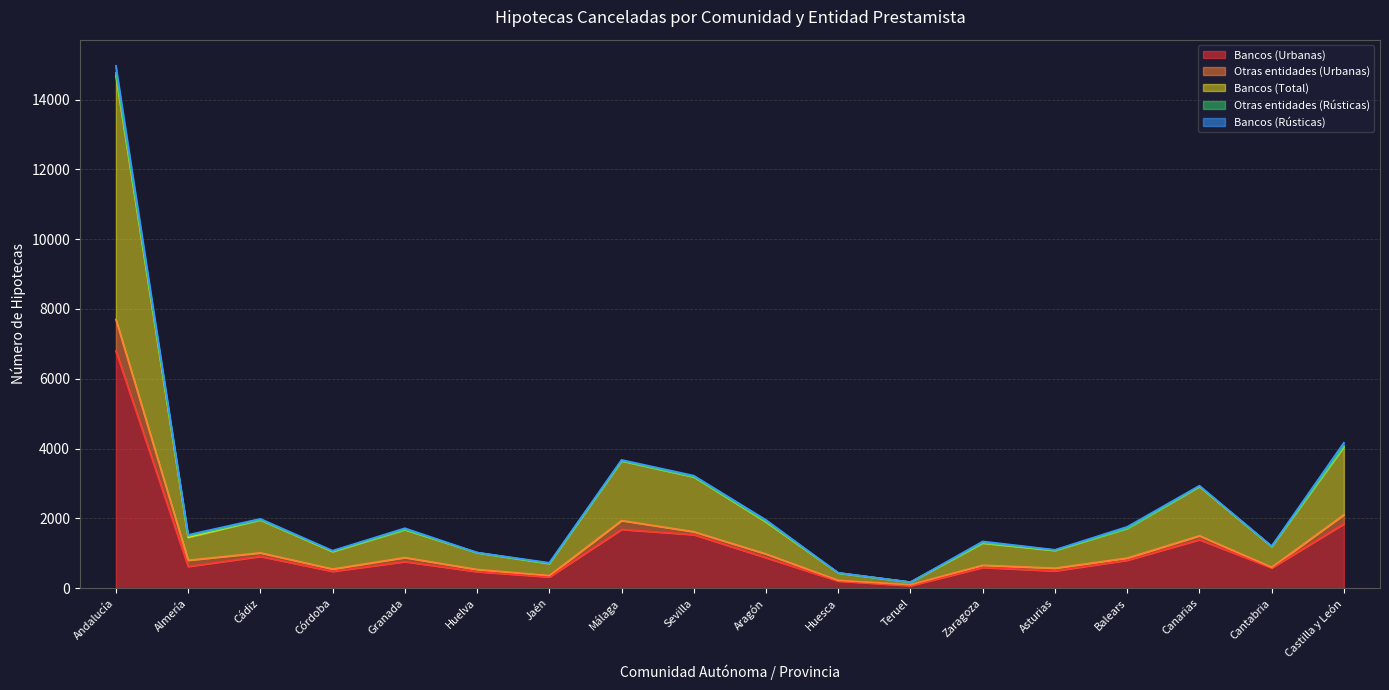

True or false: Otras entidades (Urbanas) has a value of 2872 at Andalucía.

False